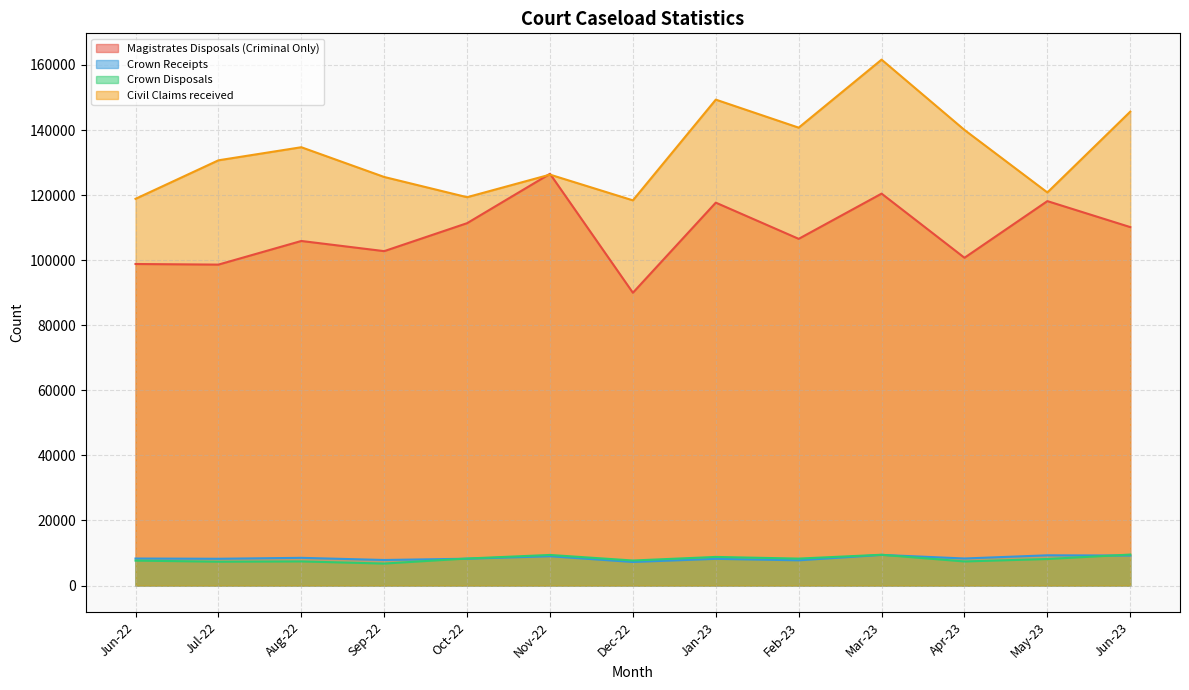

What is the spread (max minus min) of values at Dec-22?

111151